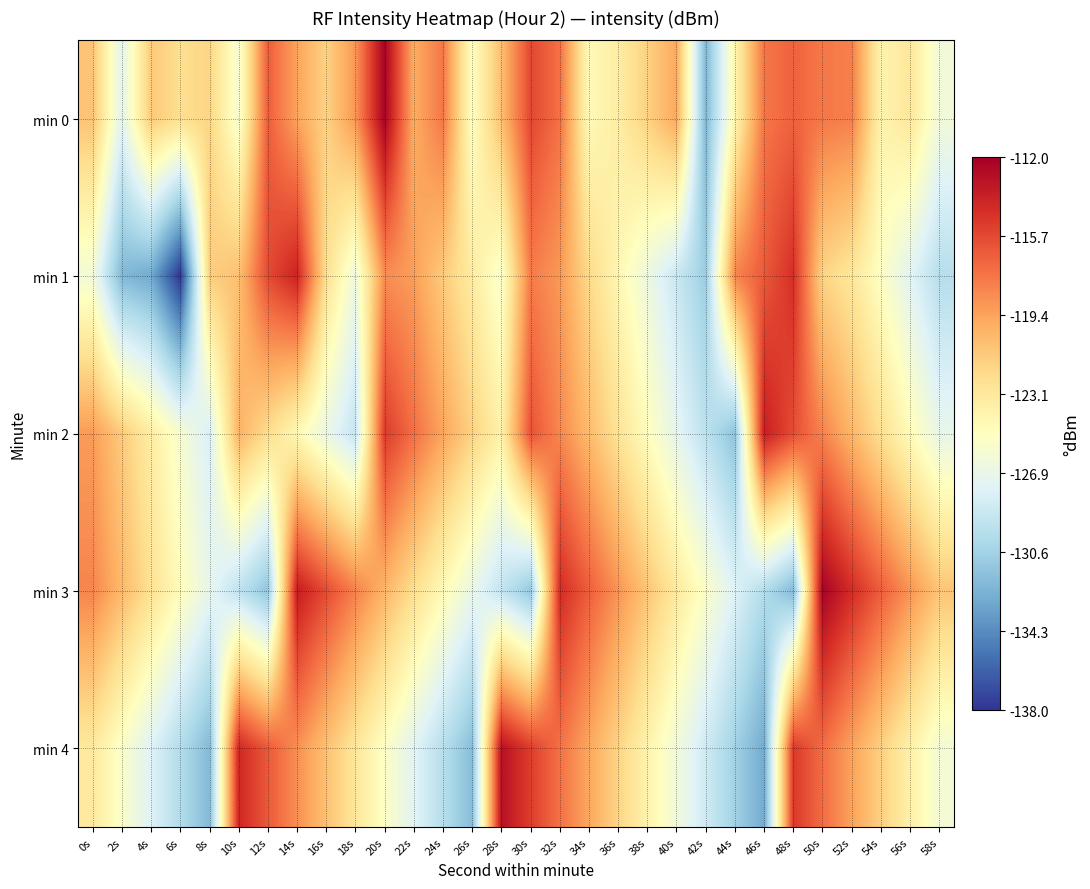

Reading left to right, list all the values displayed in this chart.

min 0: 0s=-120.9	2s=-127.3	4s=-121.3	6s=-122.4	8s=-121.8	10s=-125.8	12s=-116.6	14s=-119.4	16s=-121.7	18s=-118.9	20s=-112.2	22s=-119.9	24s=-117.6	26s=-125.1	28s=-120.7	30s=-115.6	32s=-117.4	34s=-124.6	36s=-123.5	38s=-121.7	40s=-119.7	42s=-132.1	44s=-124.2	46s=-117.6	48s=-116.8	50s=-117.7	52s=-118.0	54s=-124.0	56s=-123.0	58s=-126.2
min 1: 0s=-126.1	2s=-132.1	4s=-132.9	6s=-138.0	8s=-121.5	10s=-120.8	12s=-115.8	14s=-113.9	16s=-122.4	18s=-126.4	20s=-118.5	22s=-119.2	24s=-121.3	26s=-123.4	28s=-125.6	30s=-117.8	32s=-119.0	34s=-122.1	36s=-124.3	38s=-126.5	40s=-128.7	42s=-130.9	44s=-118.2	46s=-116.4	48s=-114.6	50s=-121.8	52s=-123.0	54s=-125.2	56s=-127.4	58s=-129.6
min 2: 0s=-119.1	2s=-121.3	4s=-123.5	6s=-125.7	8s=-127.9	10s=-120.1	12s=-122.3	14s=-124.5	16s=-126.7	18s=-128.9	20s=-115.1	22s=-117.3	24s=-119.5	26s=-121.7	28s=-123.9	30s=-116.1	32s=-118.3	34s=-120.5	36s=-122.7	38s=-124.9	40s=-127.1	42s=-129.3	44s=-131.5	46s=-113.7	48s=-115.9	50s=-118.1	52s=-120.3	54s=-122.5	56s=-124.7	58s=-126.9
min 3: 0s=-118.2	2s=-120.4	4s=-122.6	6s=-124.8	8s=-127.0	10s=-129.2	12s=-131.4	14s=-113.6	16s=-115.8	18s=-118.0	20s=-120.2	22s=-122.4	24s=-124.6	26s=-126.8	28s=-129.0	30s=-131.2	32s=-114.4	34s=-116.6	36s=-118.8	38s=-121.0	40s=-123.2	42s=-125.4	44s=-127.6	46s=-129.8	48s=-132.0	50s=-112.2	52s=-114.4	54s=-116.6	56s=-118.8	58s=-121.0
min 4: 0s=-123.2	2s=-125.4	4s=-127.6	6s=-129.8	8s=-132.0	10s=-114.2	12s=-116.4	14s=-118.6	16s=-120.8	18s=-123.0	20s=-125.2	22s=-127.4	24s=-129.6	26s=-131.8	28s=-113.0	30s=-115.2	32s=-117.4	34s=-119.6	36s=-121.8	38s=-124.0	40s=-126.2	42s=-128.4	44s=-130.6	46s=-132.8	48s=-115.0	50s=-117.2	52s=-119.4	54s=-121.6	56s=-123.8	58s=-126.0